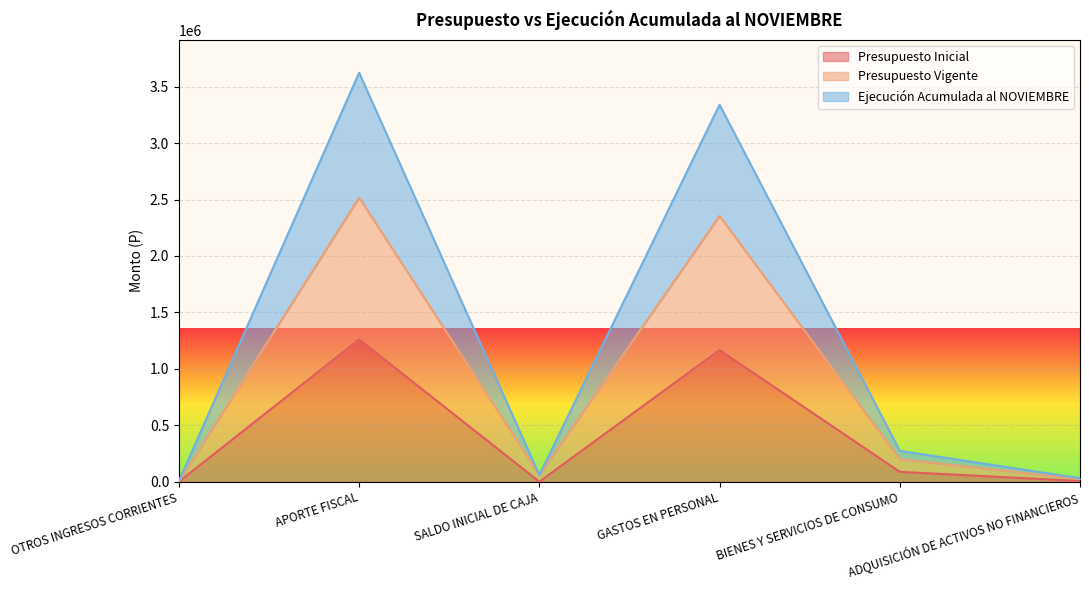

What is the difference between the Ejecución Acumulada al NOVIEMBRE values at BIENES Y SERVICIOS DE CONSUMO and OTROS INGRESOS CORRIENTES?

267694